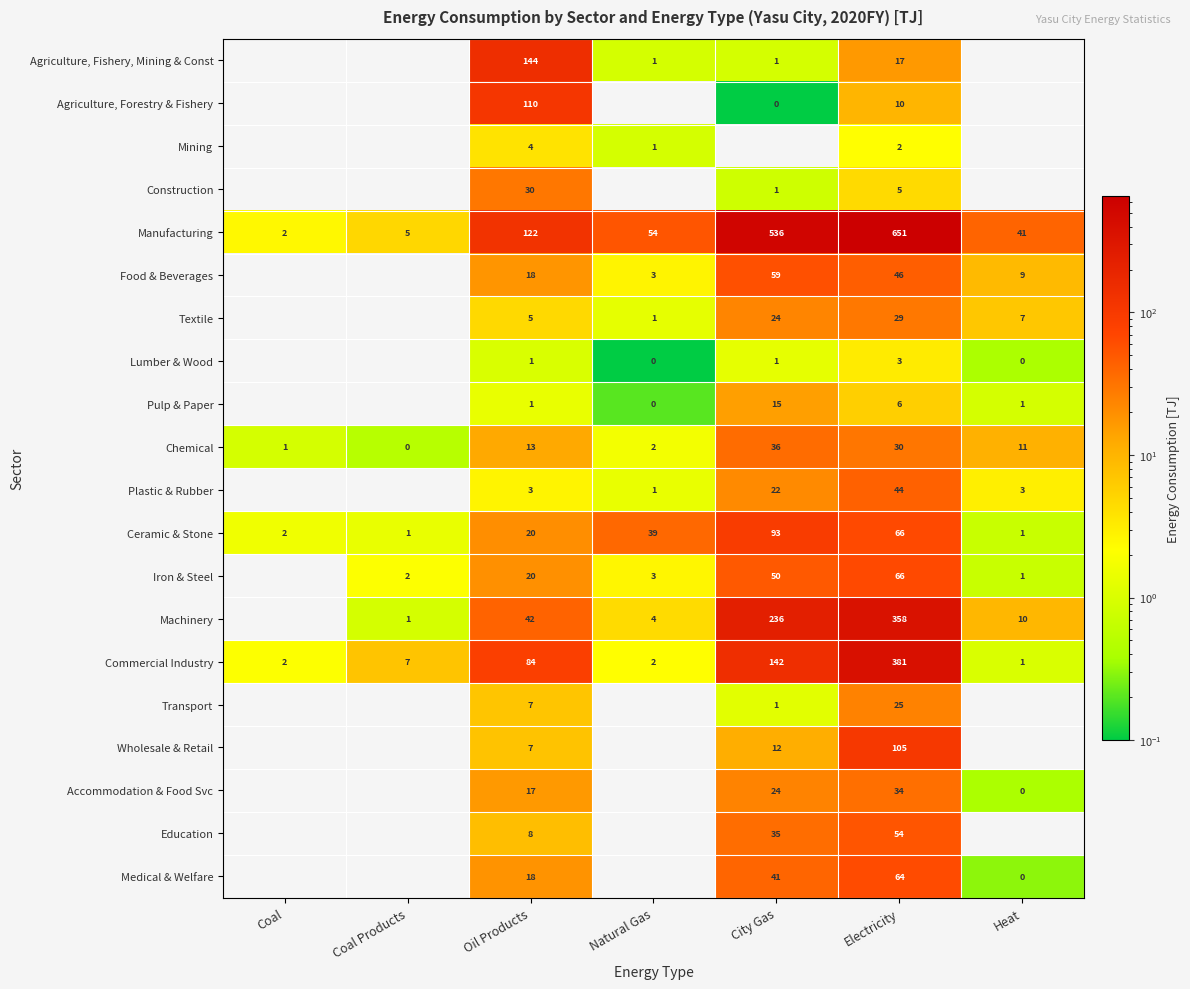

Which has a higher value, Electricity or City Gas?

Electricity